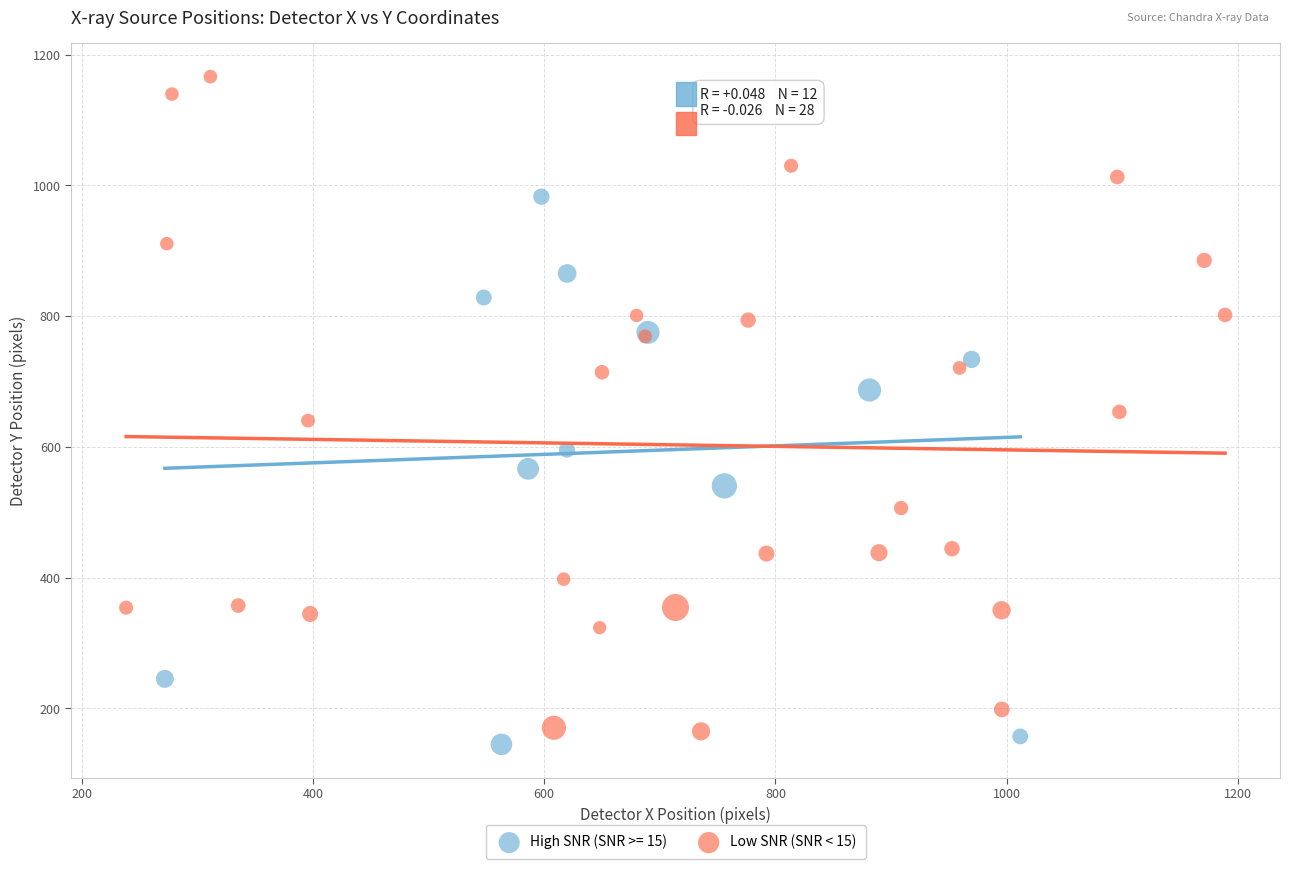

Which series has the widest spread of Y values?

Low SNR (SNR < 15)